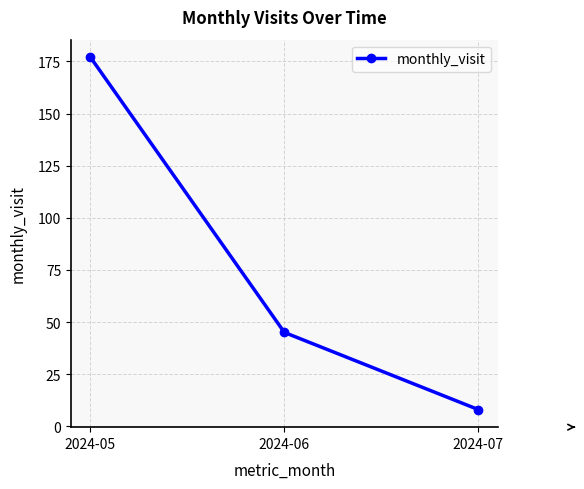

What is the value of the 2nd point from the left?

45